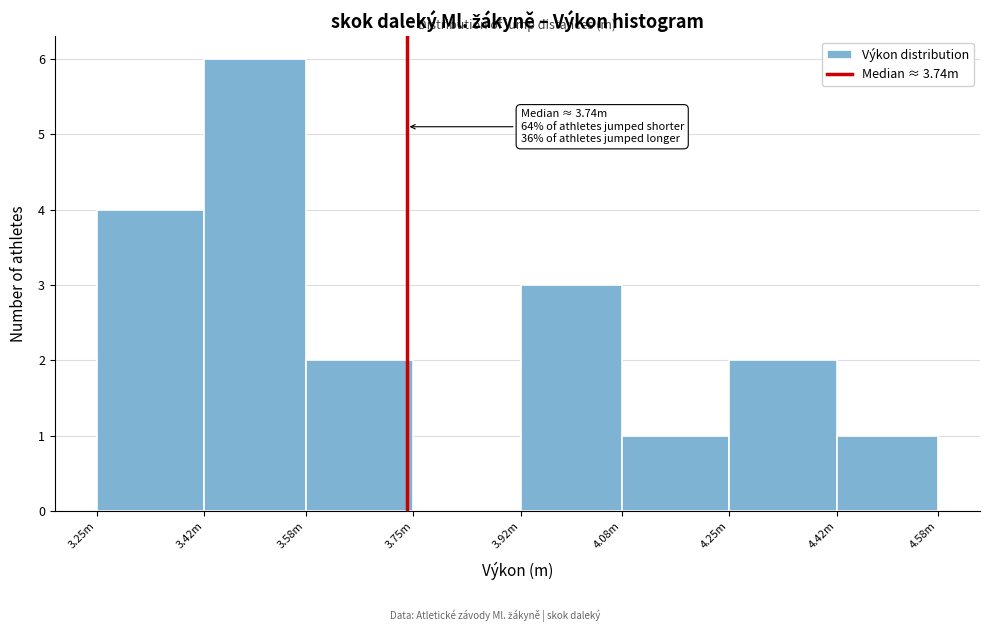

Reading right to left, list all the values displayed in this chart.

4.42m=1	4.25m=2	4.08m=1	3.92m=3	3.75m=0	3.58m=2	3.42m=6	3.25m=4